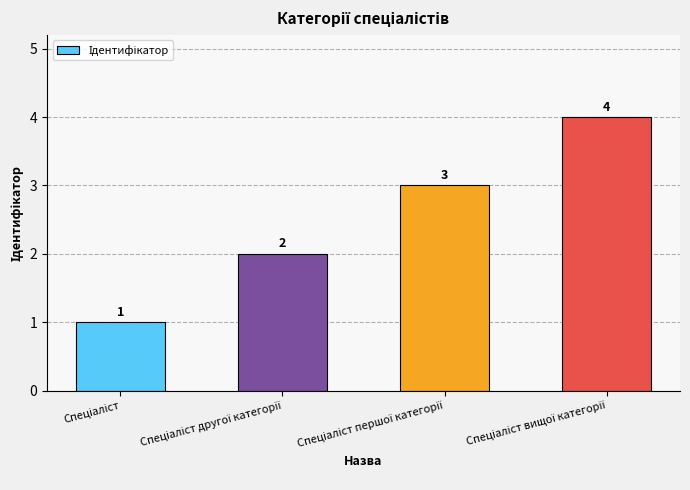

Count the values in the range 2 to 4.

3